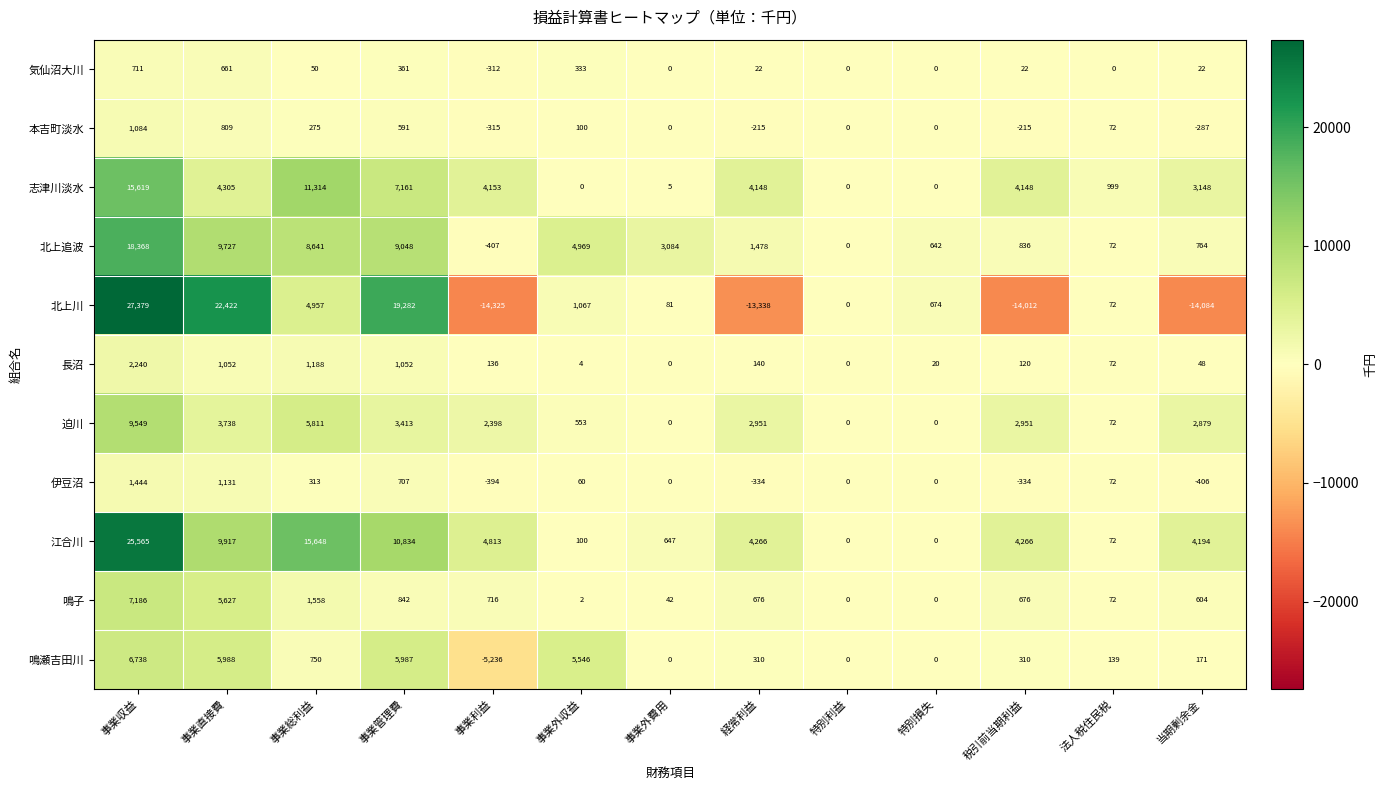

Is it true that 伊豆沼 equals -545 at 経常利益?

False